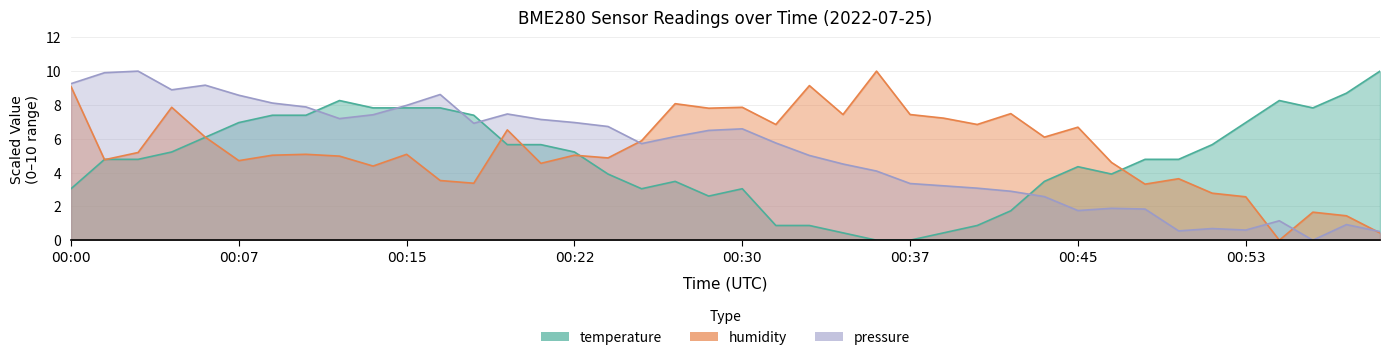

Between which two adjacent categories do humidity and pressure_norm first intersect?

00:24 and 00:25